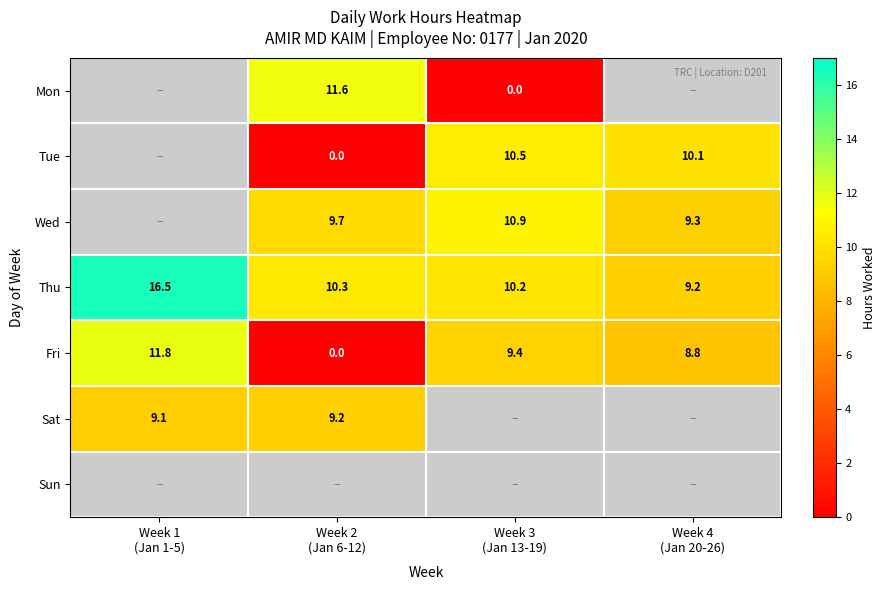

True or false: Thu has a value of 10.3 at Week 2 (Jan 6-12).

True